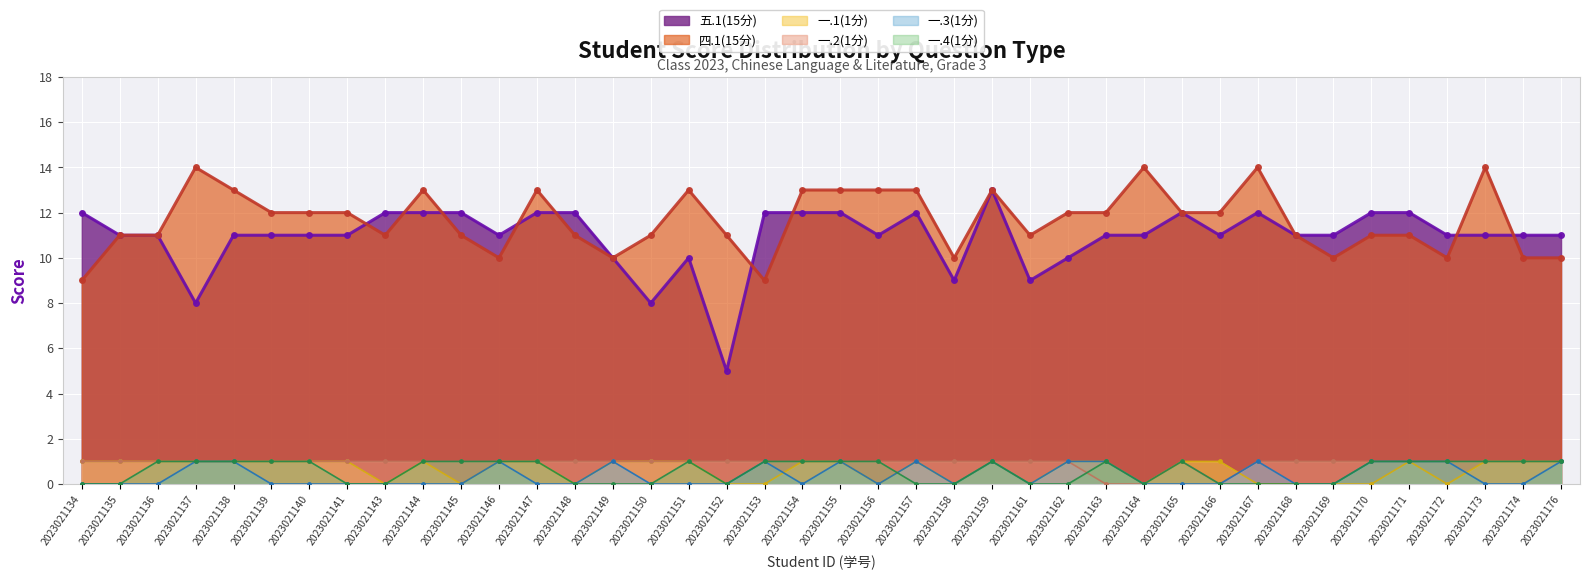

What is the approximate value of 五.1(15分) at 2023021141?

11